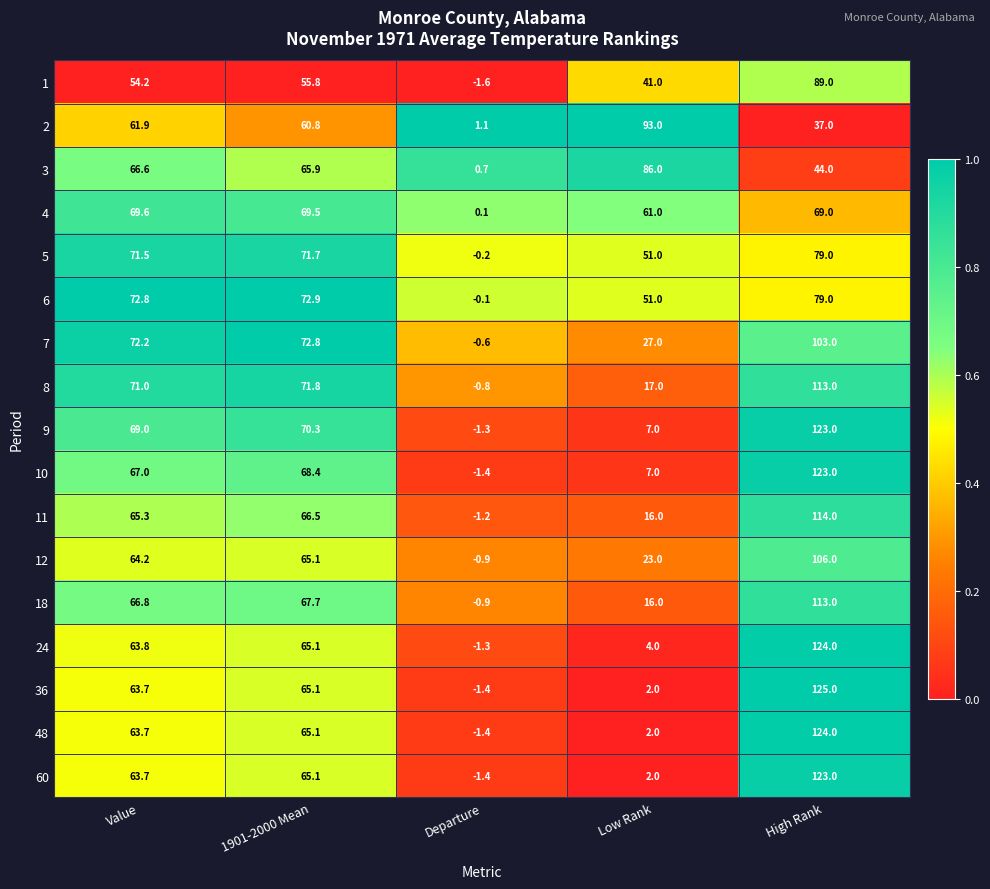

At how many categories does at least one series exceed 63?

4